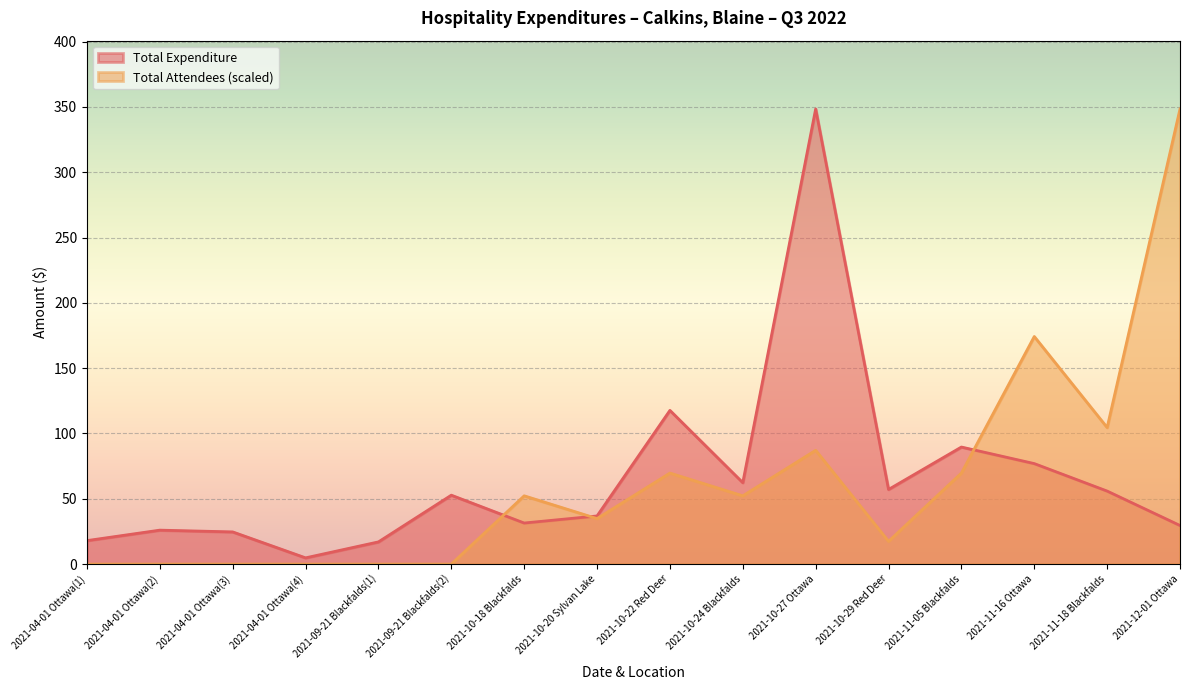

Rank the categories by Total Attendees value from highest to lowest.

2021-12-01 Ottawa, 2021-11-16 Ottawa, 2021-11-18 Blackfalds, 2021-10-27 Ottawa, 2021-10-22 Red Deer, 2021-11-05 Blackfalds, 2021-10-18 Blackfalds, 2021-10-24 Blackfalds, 2021-10-20 Sylvan Lake, 2021-10-29 Red Deer, 2021-04-01 Ottawa(1), 2021-04-01 Ottawa(2), 2021-04-01 Ottawa(3), 2021-04-01 Ottawa(4), 2021-09-21 Blackfalds(1), 2021-09-21 Blackfalds(2)